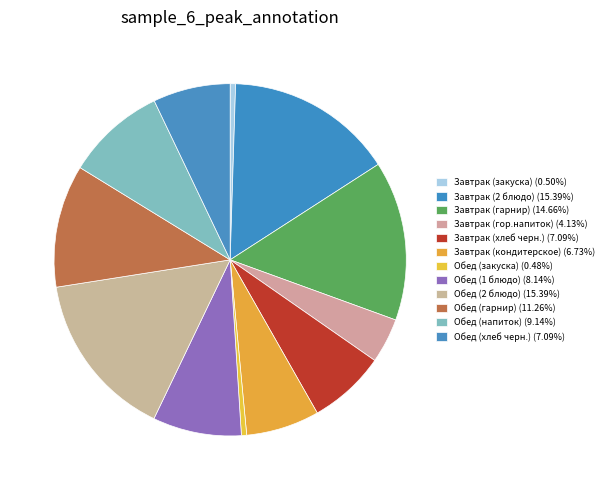

Count the number of slices in the pie.

12